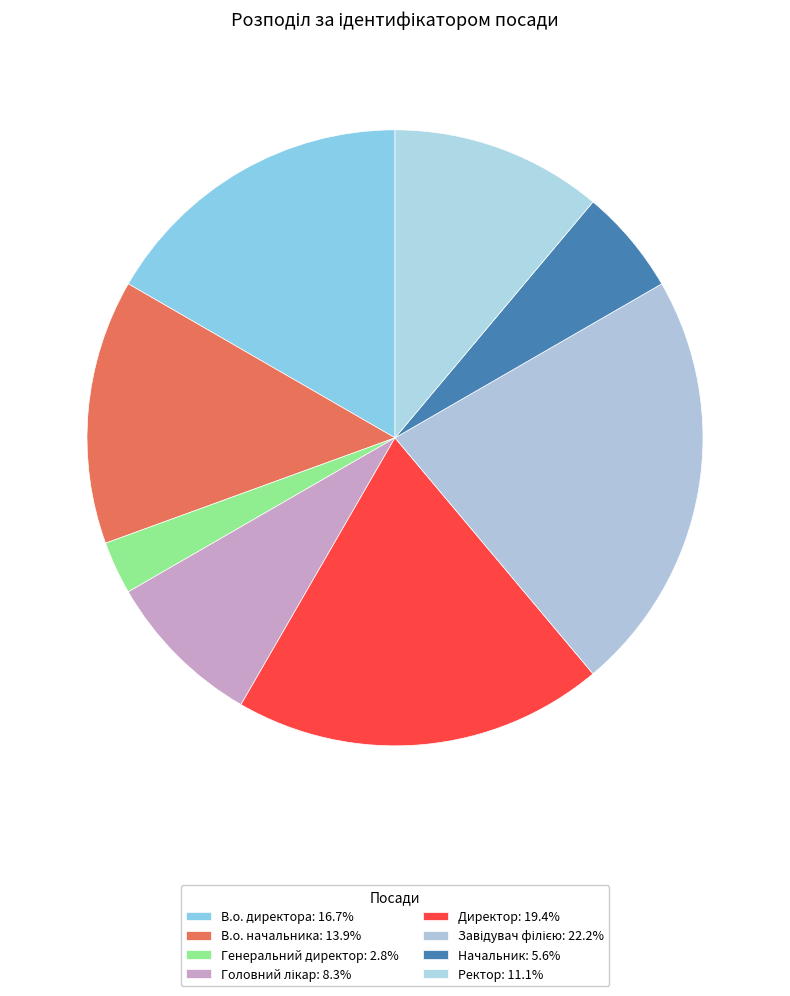

What percentage is NOT represented by В.о. директора?

83.3%